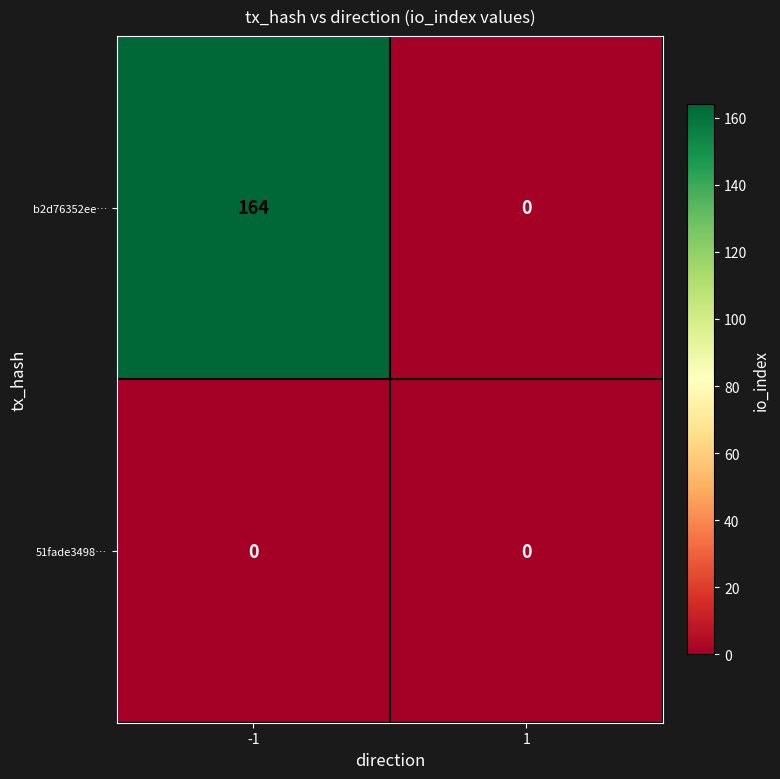

What is the difference between the b2d76352ee… values at 1 and -1?

164